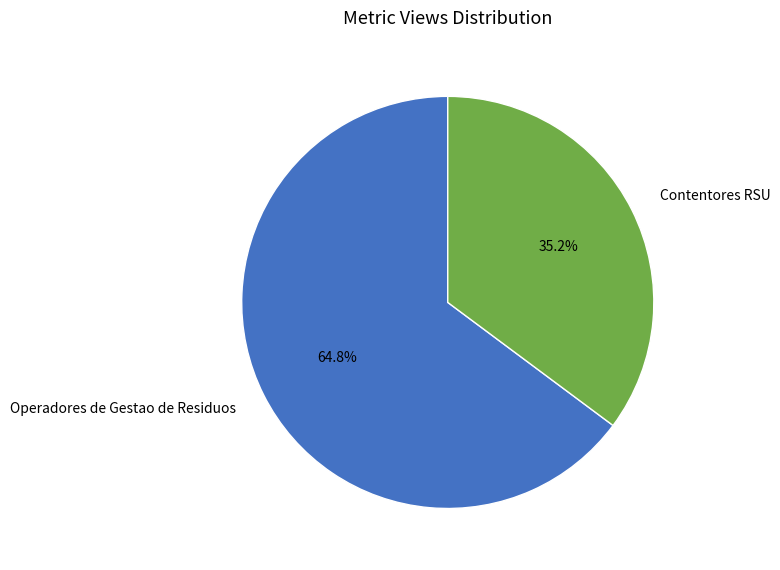

Rank the categories by value from highest to lowest.

Operadores de Gestao de Residuos, Contentores RSU